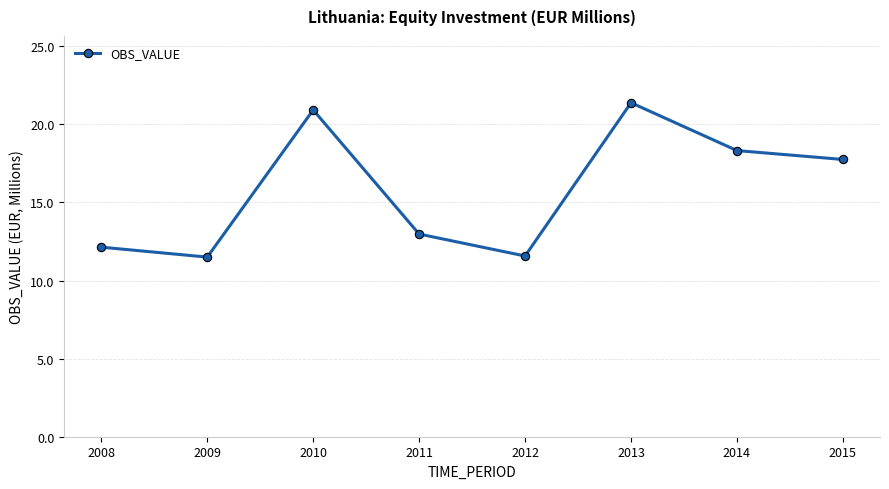

How many data points are less than 17?

4